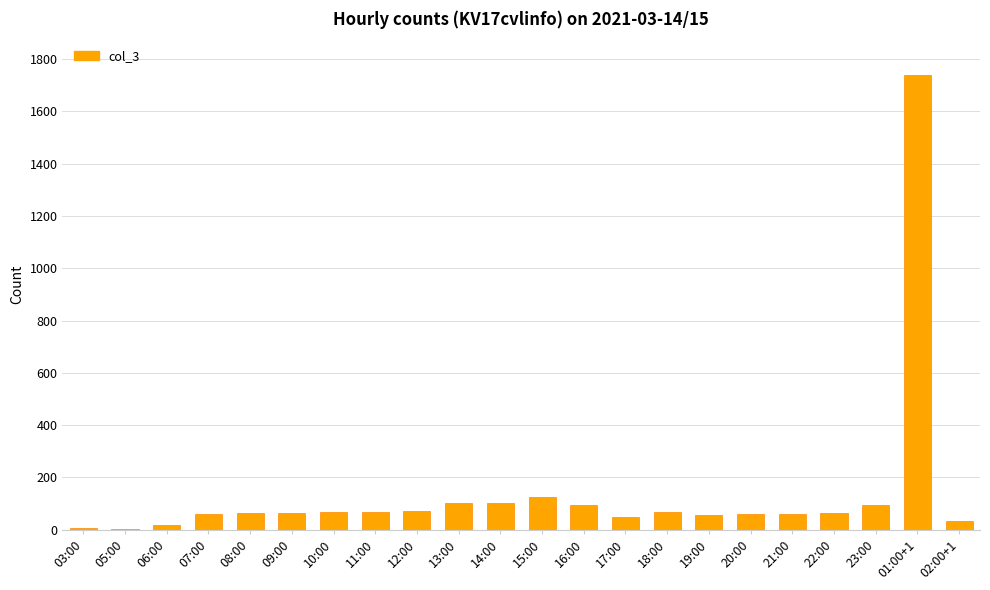

The chart shows a value of 64 at 08:00. True or false?

True